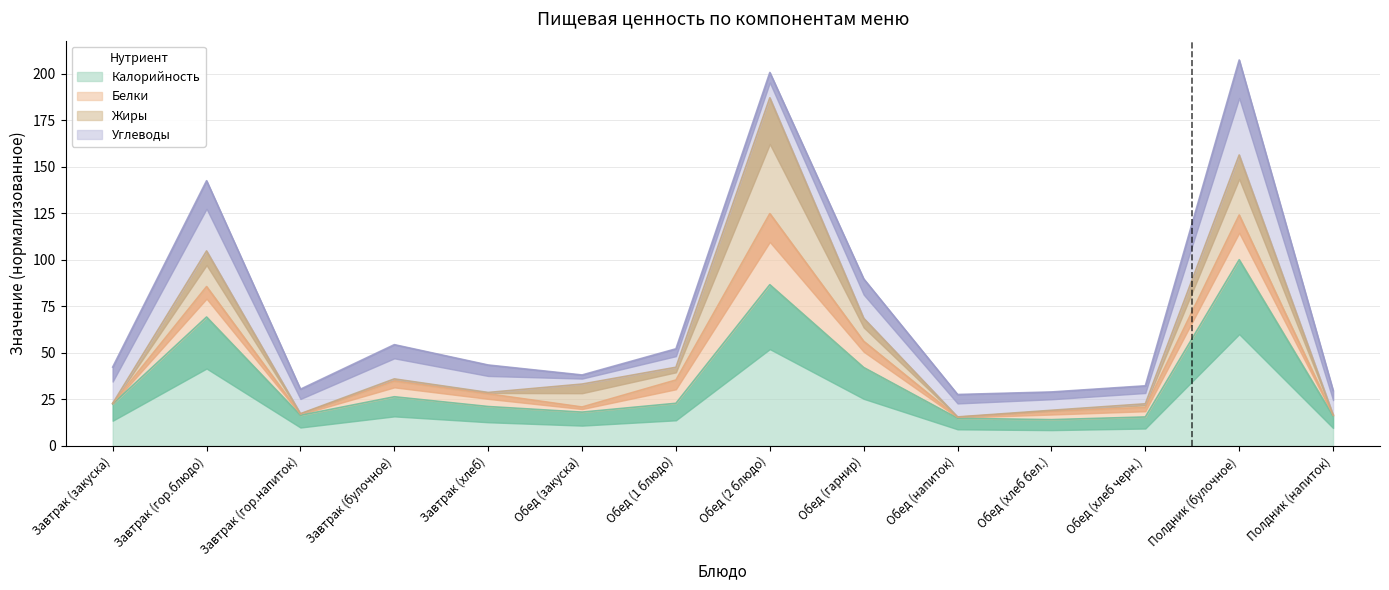

Which series changed the most between Завтрак (гор.напиток) and Завтрак (хлеб)?

Калорийность